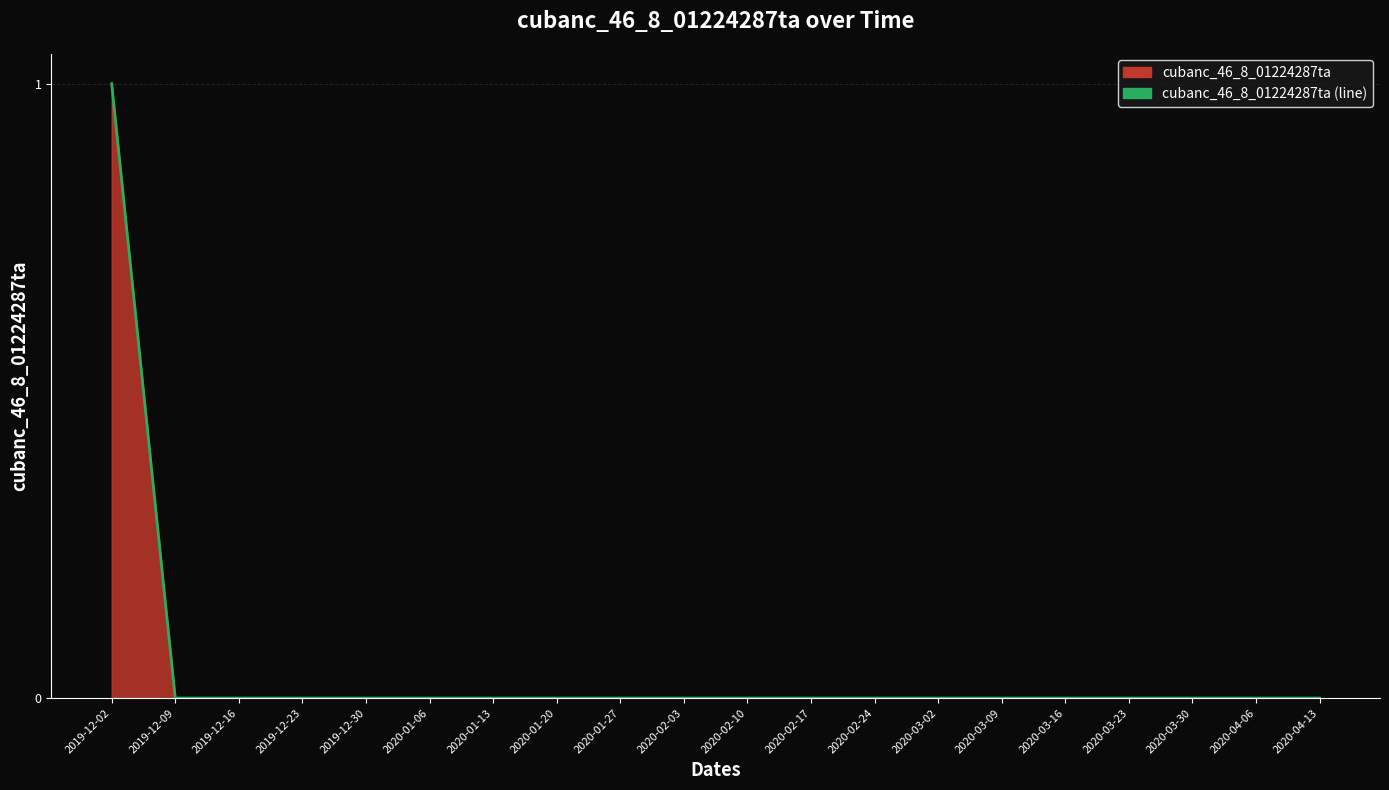

What position from the left is 2019-12-09?

2